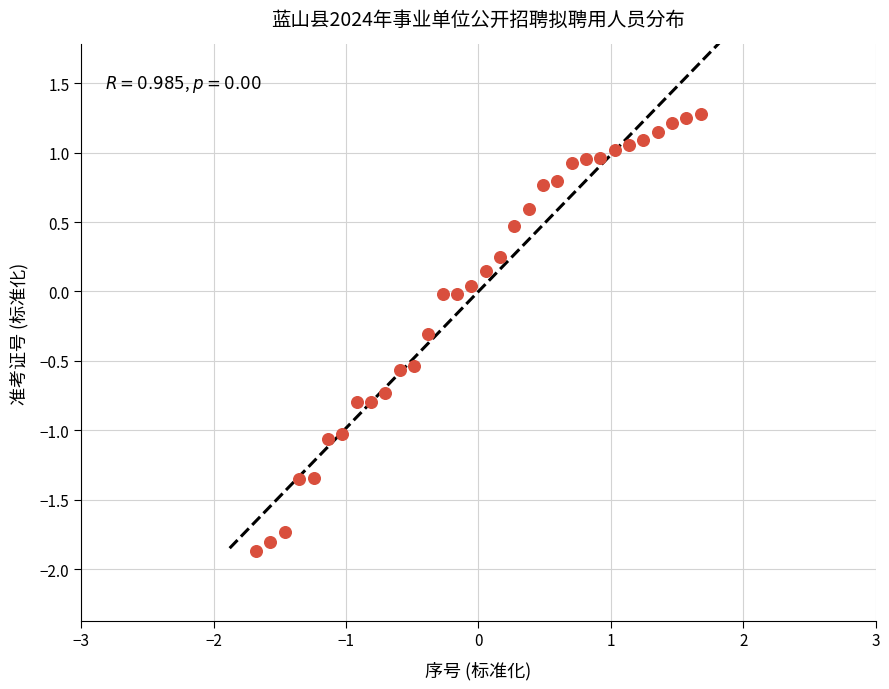

What is the range of Y values (max minus min)?

3.2